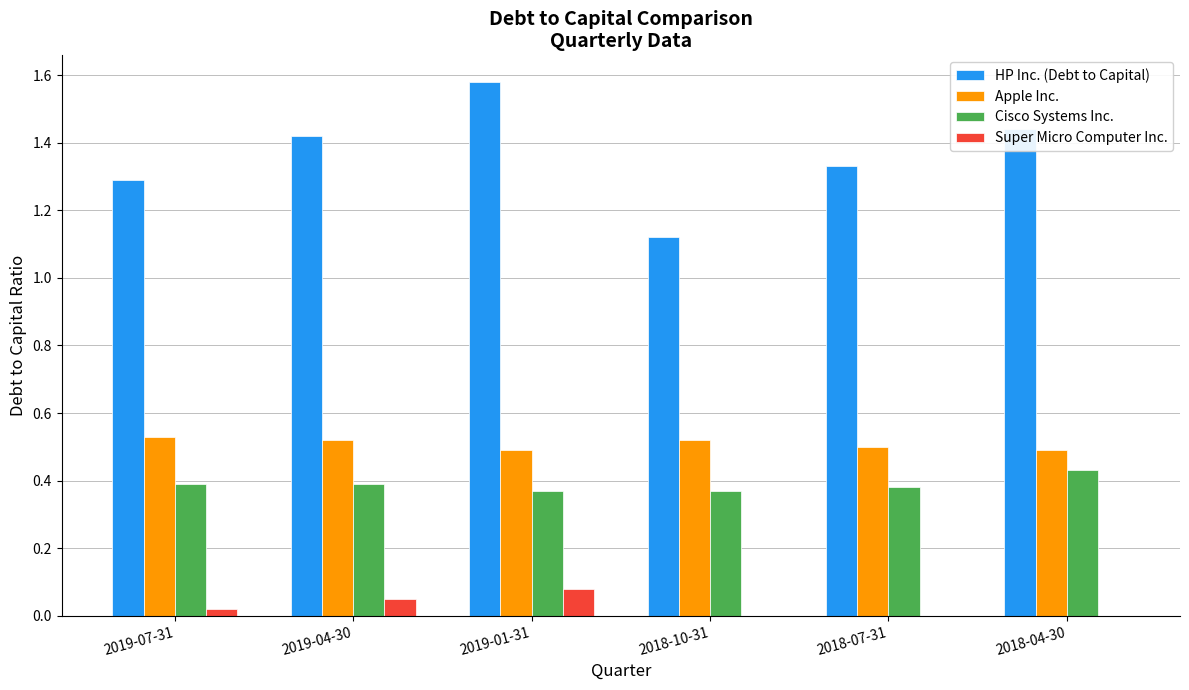

The value of HP Inc. (Debt to Capital) at 2018-07-31 is 1.3. True or false?

True